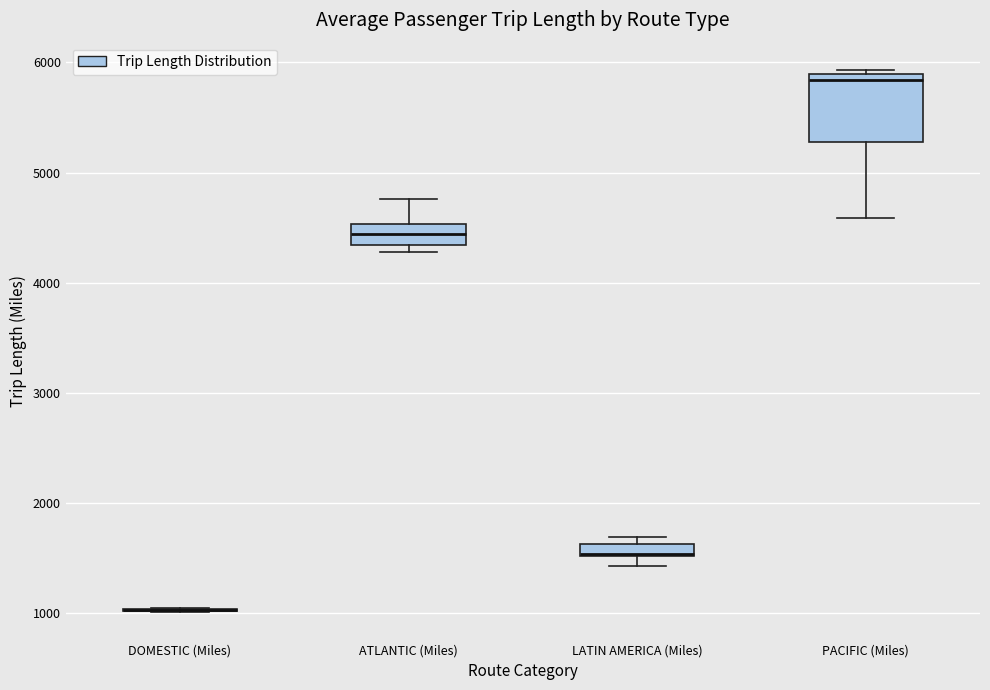

Comparing the boxes themselves (not the whiskers), which one is the tallest?

PACIFIC (Miles)